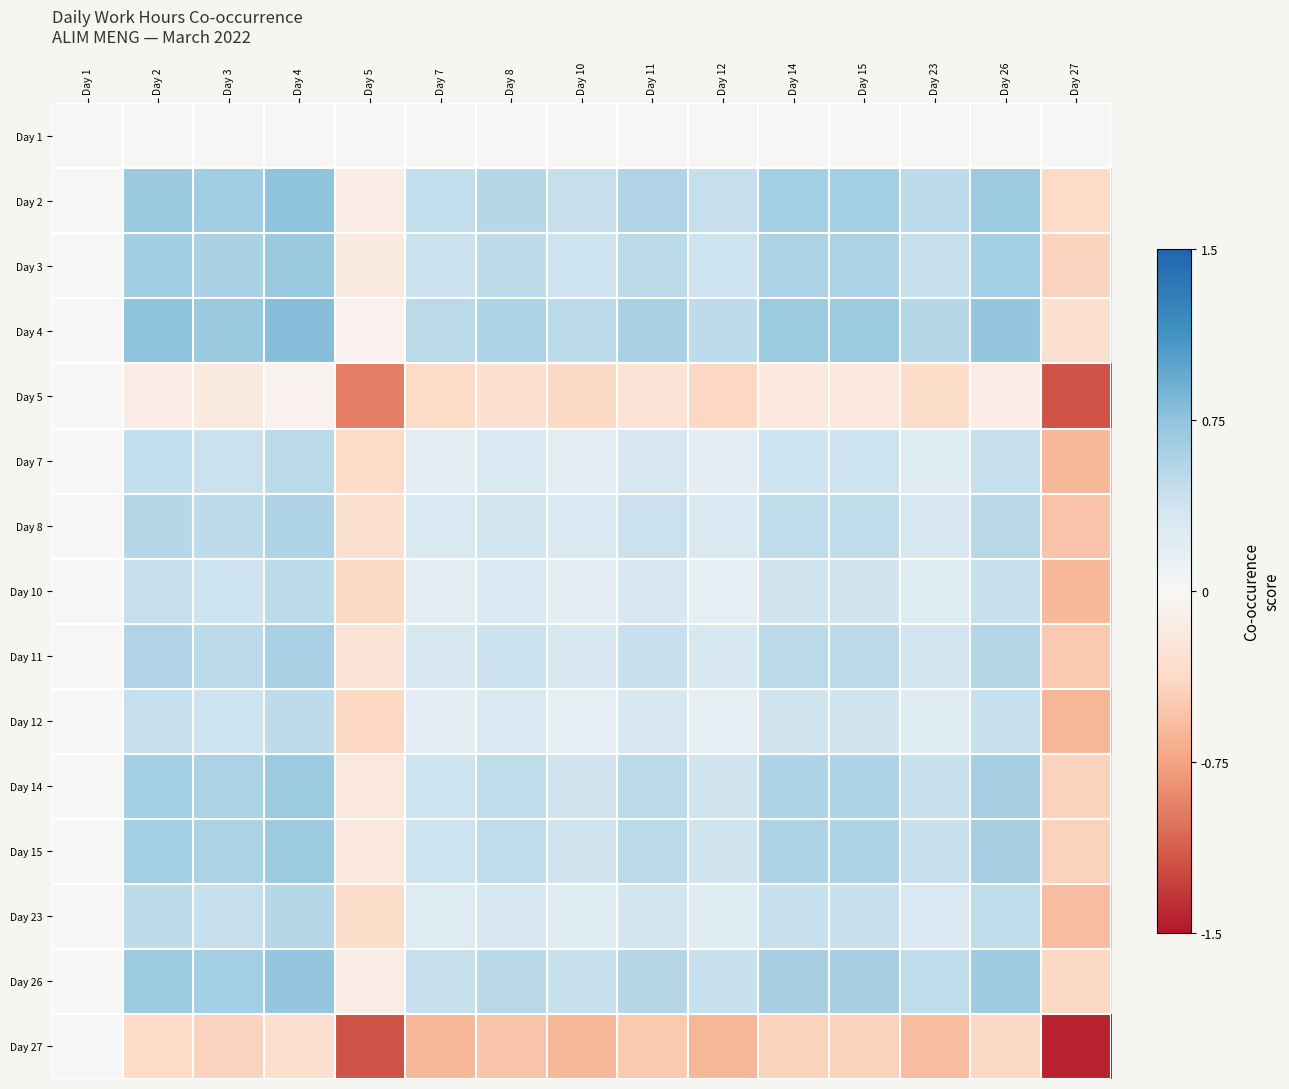

What is the minimum value shown in the chart?

-1.4